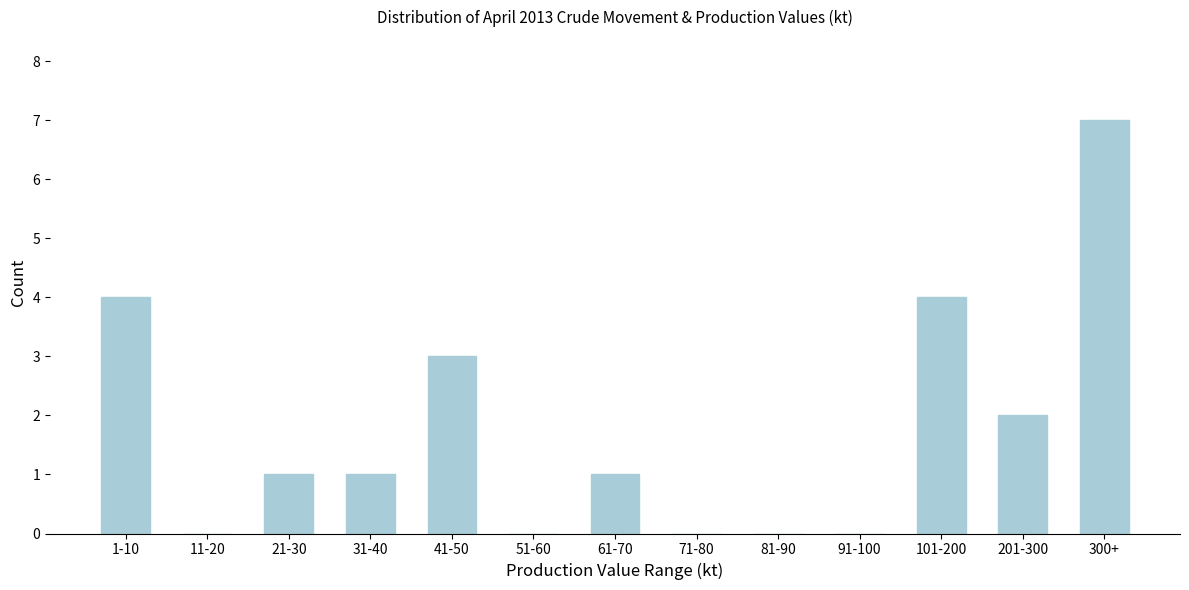

Reading right to left, list all the values displayed in this chart.

300+=7	201-300=2	101-200=4	91-100=0	81-90=0	71-80=0	61-70=1	51-60=0	41-50=3	31-40=1	21-30=1	11-20=0	1-10=4